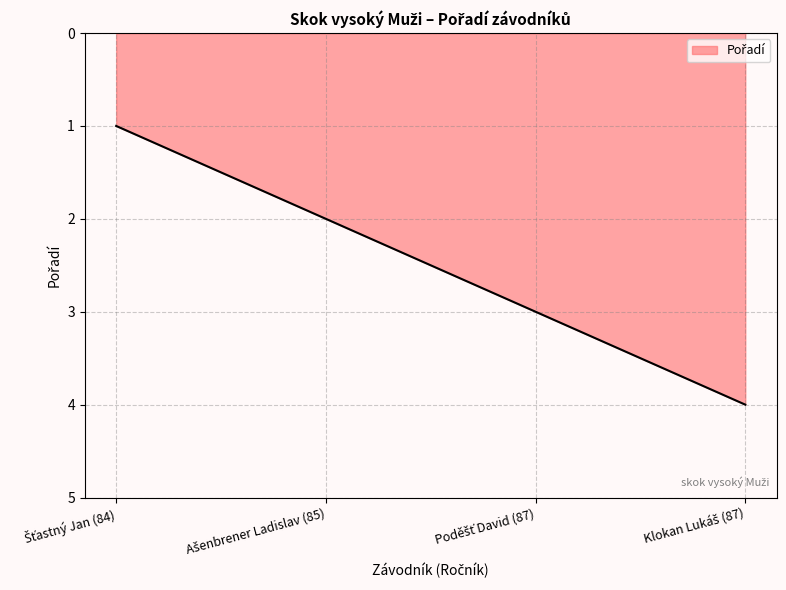

What is the sum of all values?

10